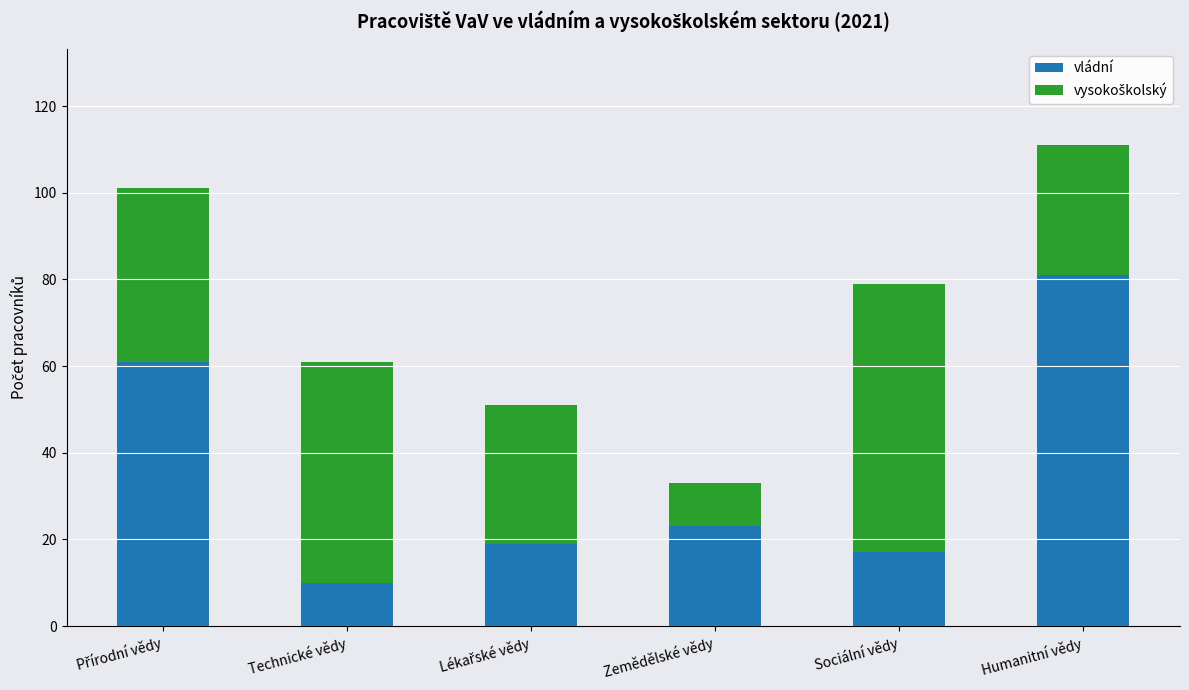

Is it true that vládní equals 43 at Humanitní vědy?

False